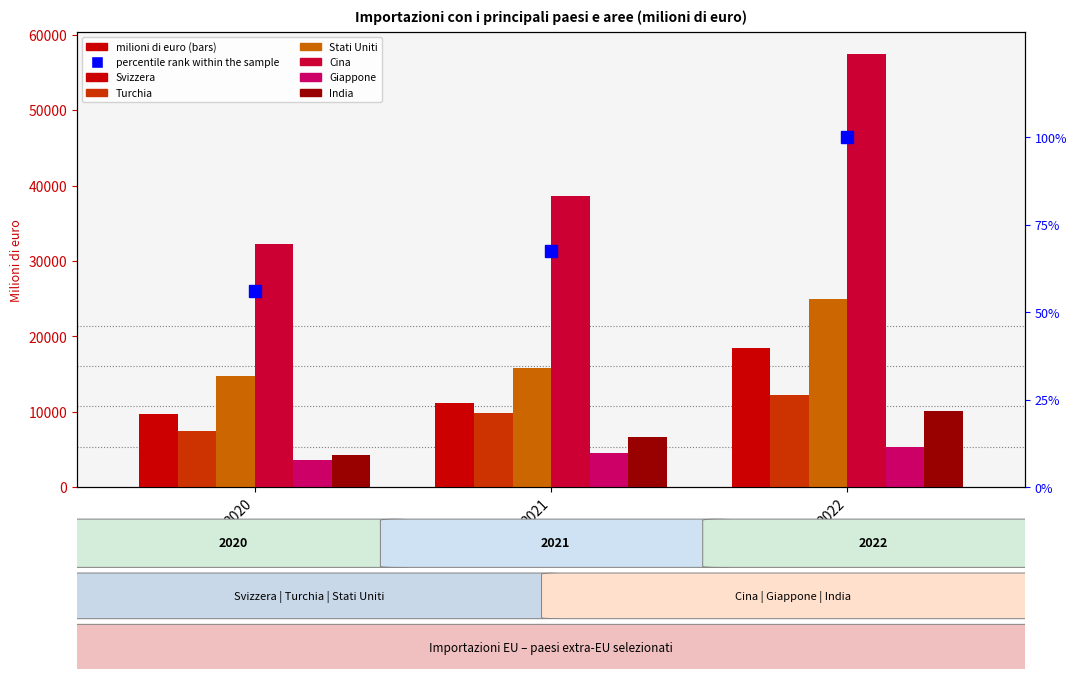

Reading left to right, what are all the values shown in this chart?

Svizzera: 2020=9715.5	2021=11193.3	2022=18489.0
Turchia: 2020=7457.4	2021=9848.2	2022=12249.4
Stati Uniti: 2020=14781.8	2021=15805.2	2022=24904.1
Cina: 2020=32255.5	2021=38577.1	2022=57506.4
Giappone: 2020=3644.2	2021=4454.2	2022=5258.0
India: 2020=4235.0	2021=6599.1	2022=10059.2